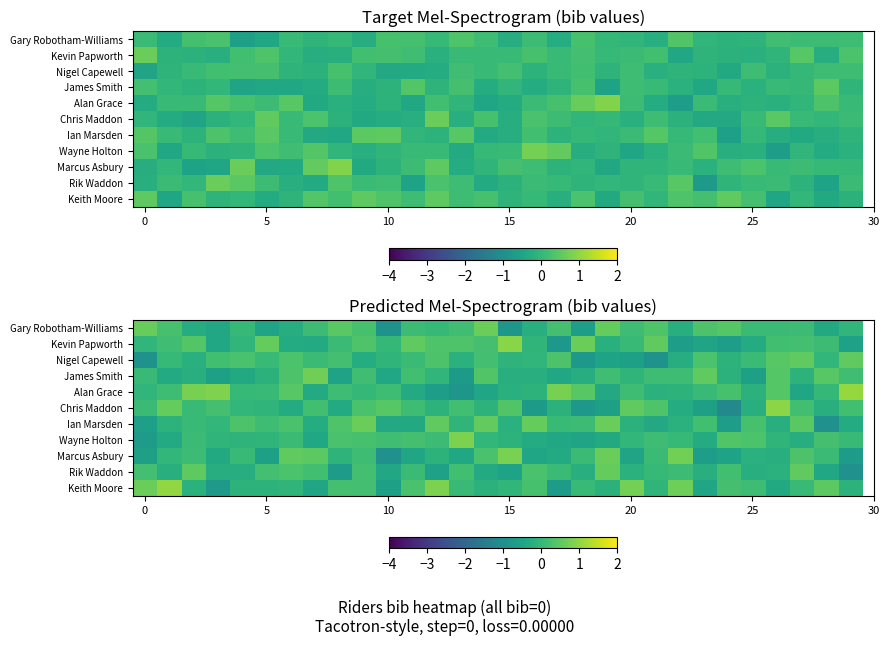

True or false: Nigel Capewell has a value of -0.0 at 10.

False